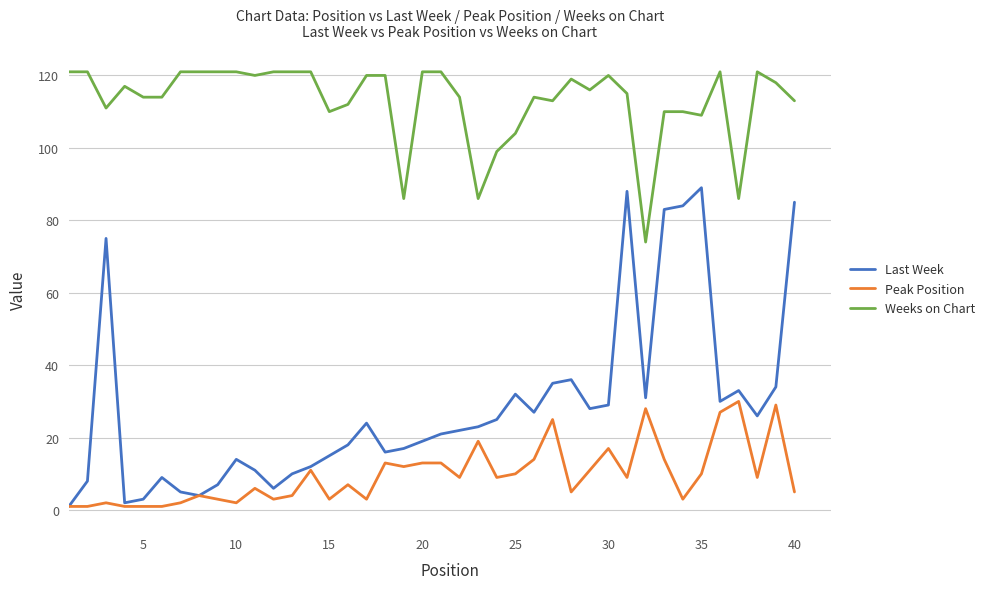

Which series has the largest total across all categories?

Weeks on Chart